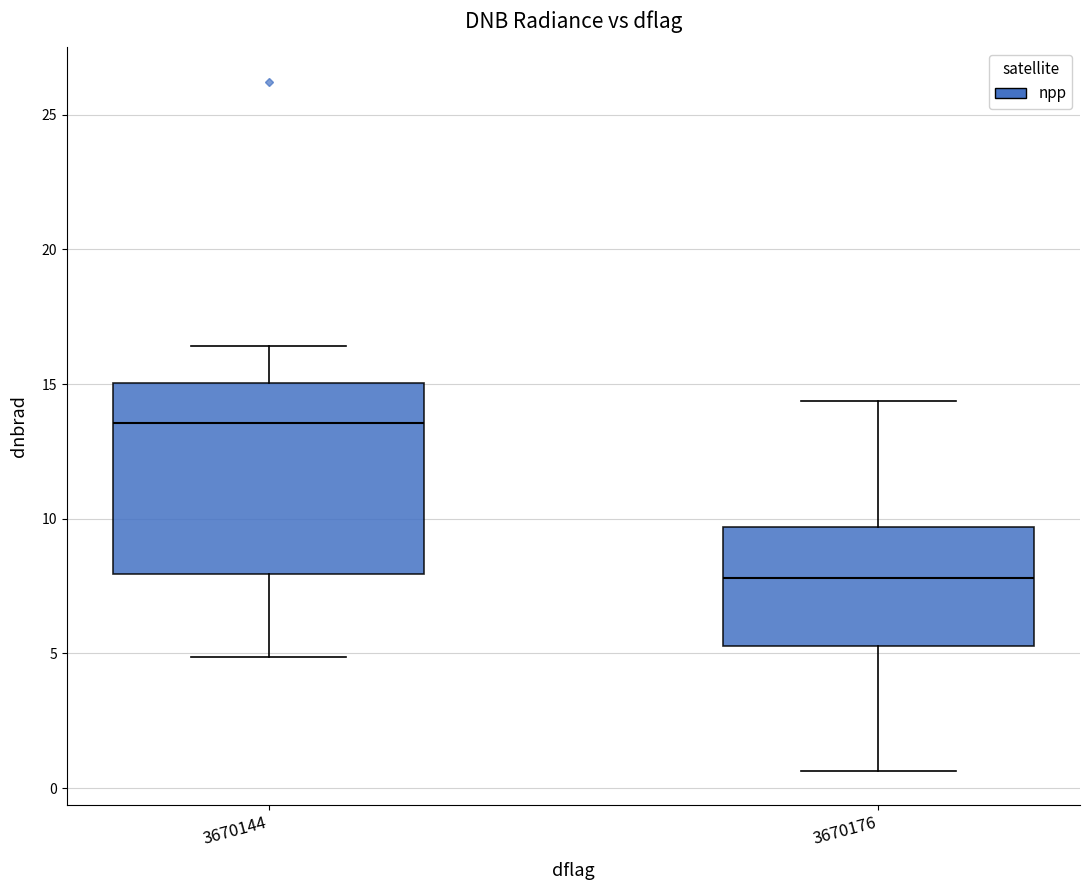

Where does the median line of the box at x = 3670176 sit on the y-axis? The values are not printed on the chart, so give them approximately, as read against the axis.

8.0